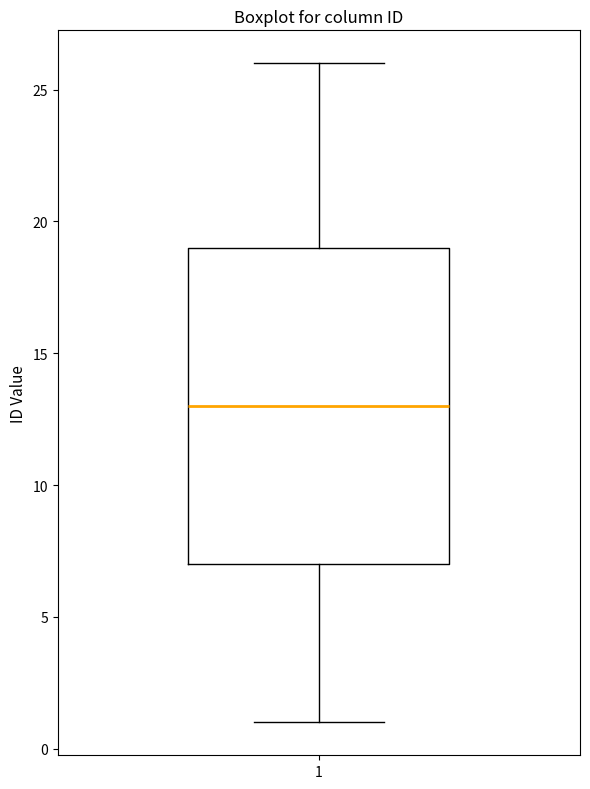

Read this box plot against the y-axis: the position of the median line, the range covered by the box, and the ends of both whiskers. The values are not printed on the chart, so give them approximately, as read against the axis.

median 13, box 7 to 19, whiskers 1 to 26